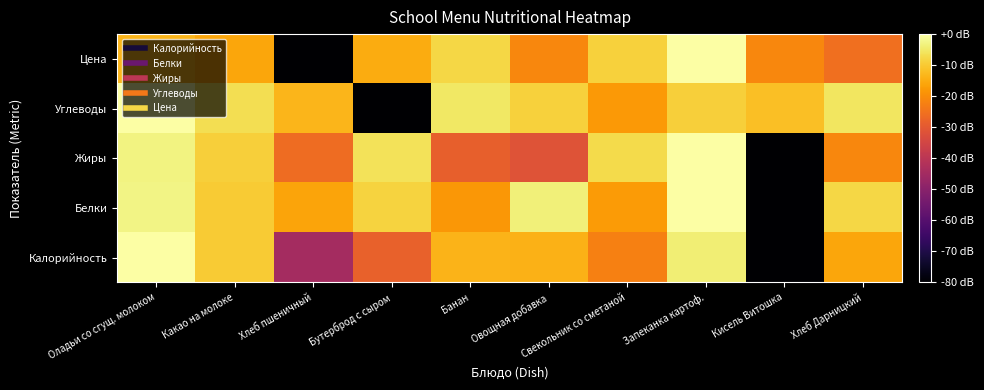

What is the minimum value shown in the chart?

-80.0